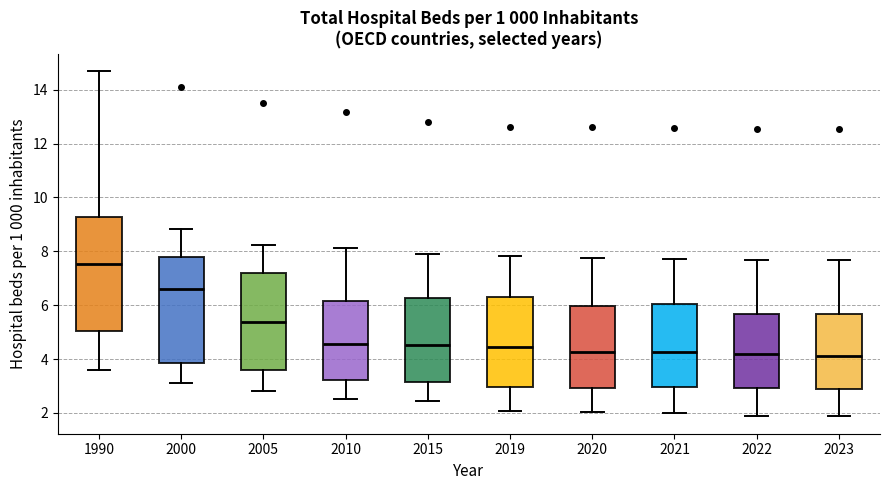

Reading left to right, read every box against the y-axis: the position of its median line, the range the box covers, and the ends of its whiskers. The values are not printed on the chart, so give them approximately, as read against the axis.

1990: median 7.6, box 5.0 to 9.2, whiskers 3.6 to 14.6
2000: median 6.6, box 3.8 to 7.8, whiskers 3.2 to 8.8
2005: median 5.4, box 3.6 to 7.2, whiskers 2.8 to 8.2
2010: median 4.6, box 3.2 to 6.2, whiskers 2.6 to 8.2
2015: median 4.6, box 3.2 to 6.2, whiskers 2.4 to 8.0
2019: median 4.4, box 3.0 to 6.4, whiskers 2.0 to 7.8
2020: median 4.2, box 3.0 to 6.0, whiskers 2.0 to 7.8
2021: median 4.2, box 3.0 to 6.0, whiskers 2.0 to 7.8
2022: median 4.2, box 3.0 to 5.6, whiskers 2.0 to 7.6
2023: median 4.2, box 2.8 to 5.6, whiskers 1.8 to 7.6